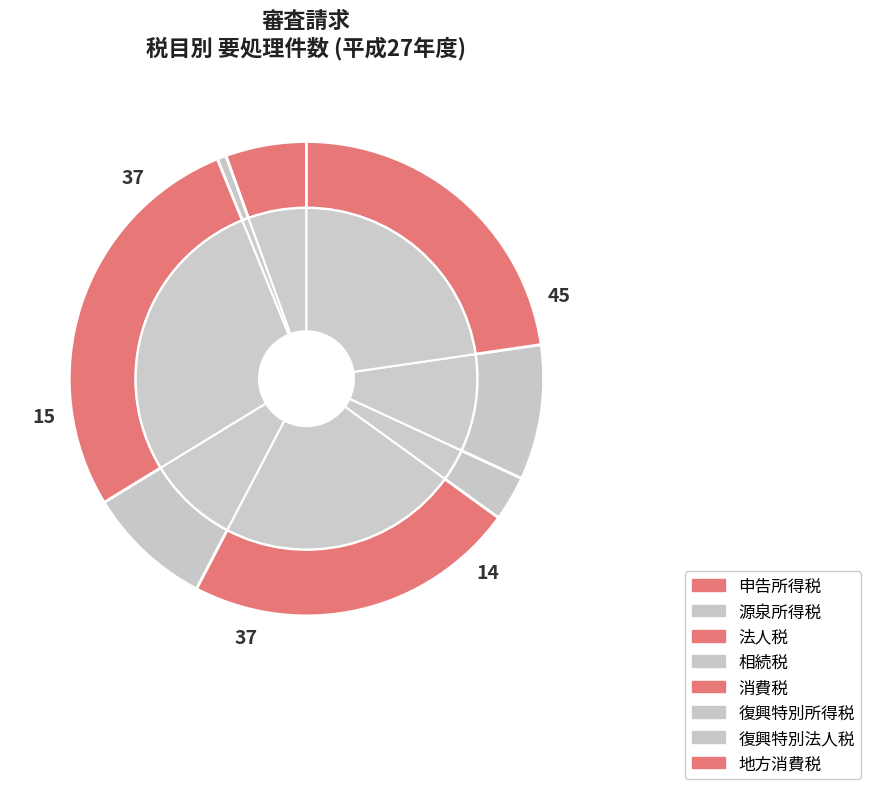

Does any single category account for the majority?

No